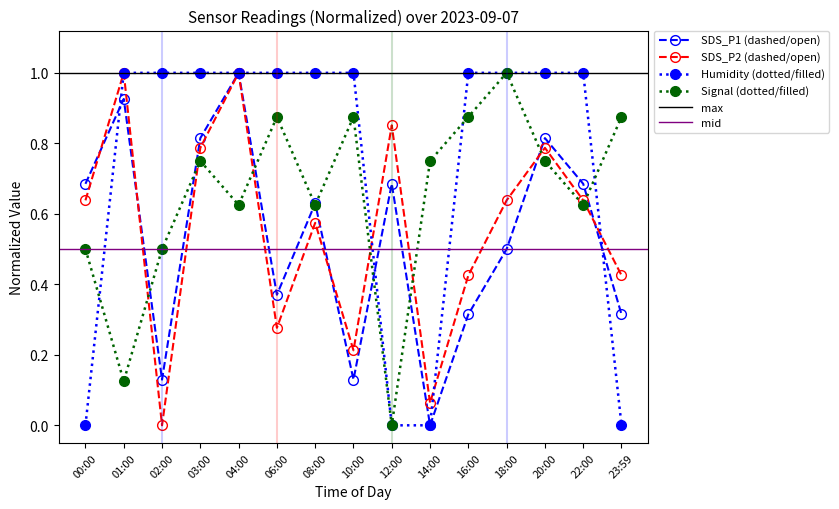

Which series has the largest range (max minus min)?

SDS_P1